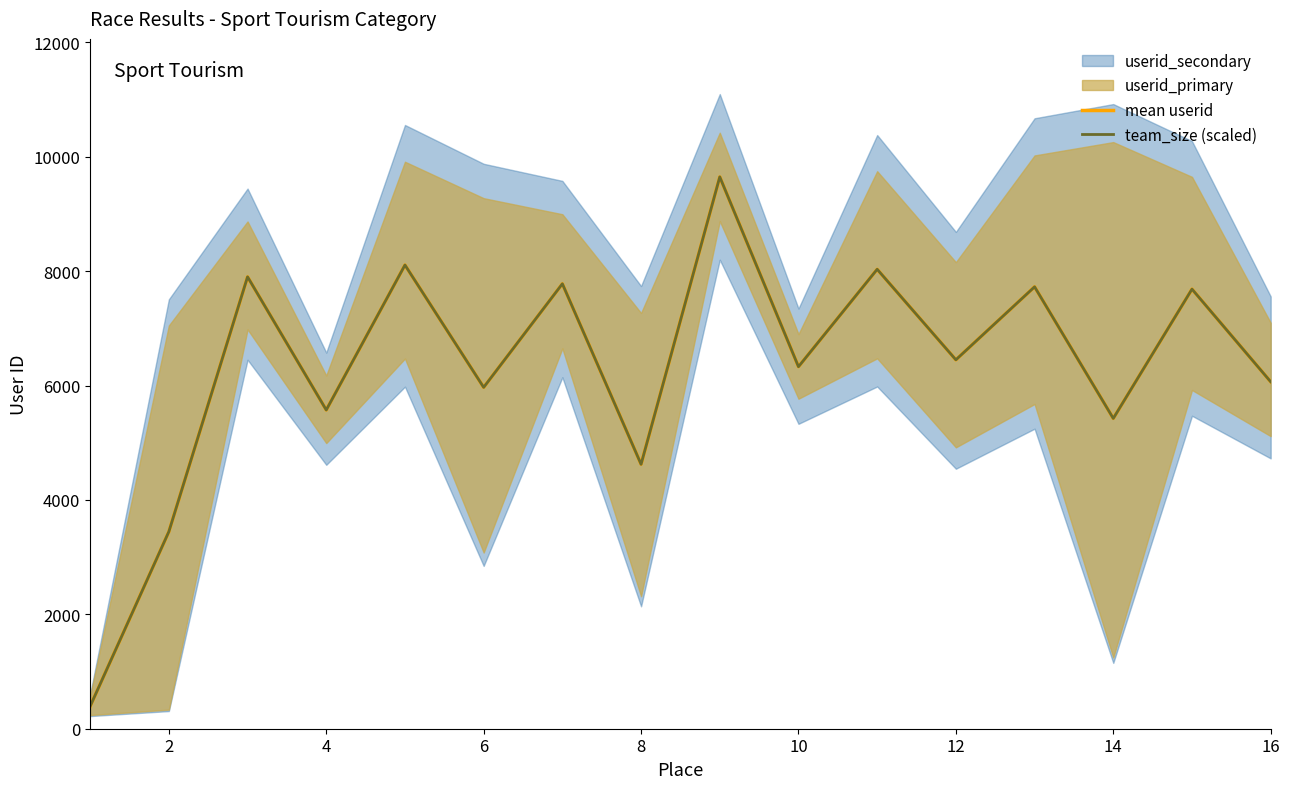

At 6, list the series in order from smallest to largest.

mean userid, team_size (scaled)